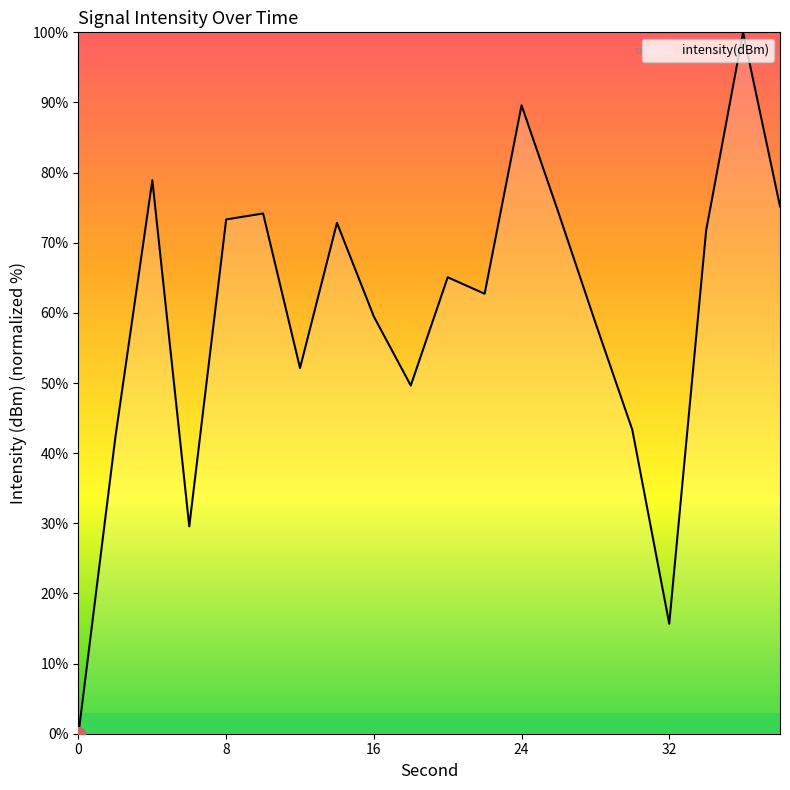

What is the greatest value displayed?

100.0